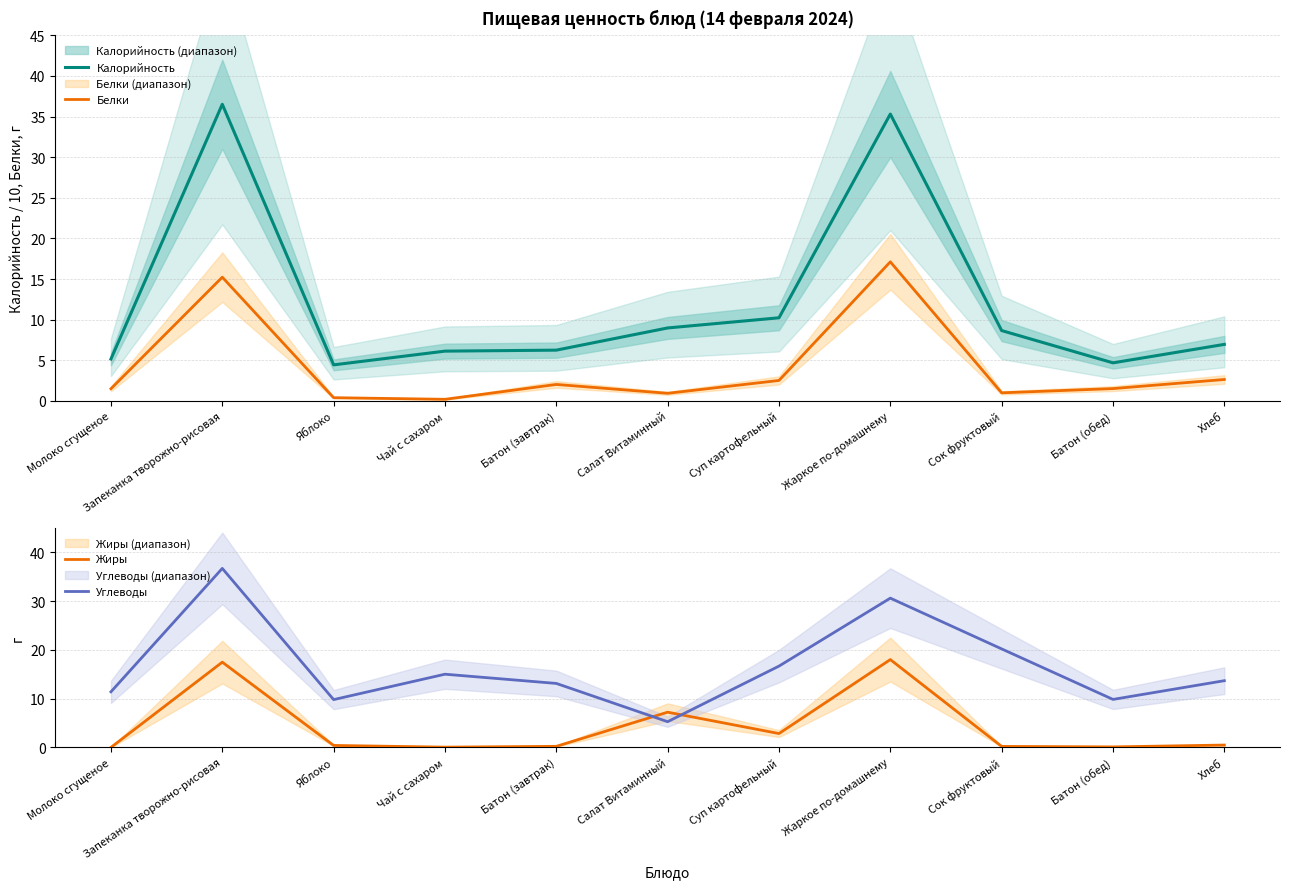

The value of Белки at Батон (завтрак) is 2.0. True or false?

True